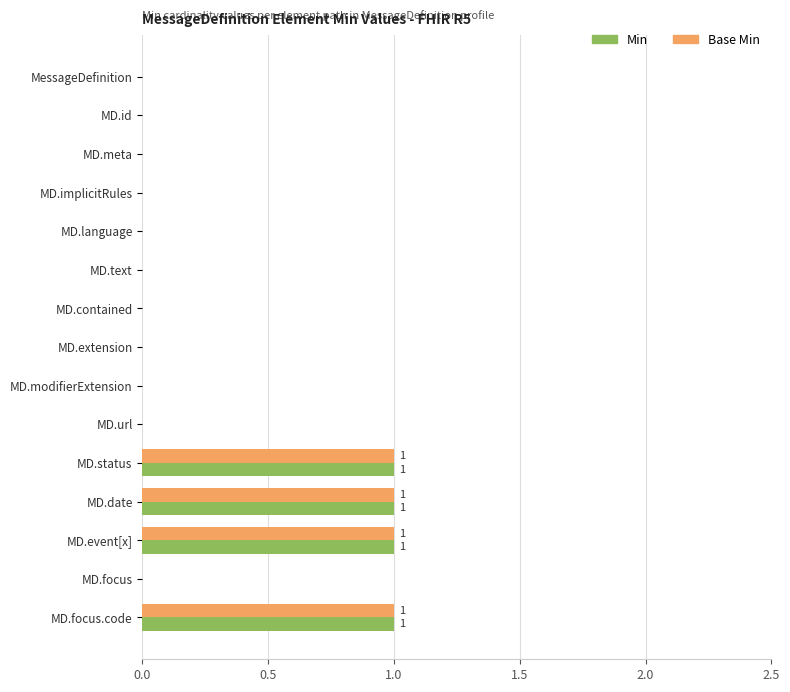

True or false: Base Min has a value of 0 at MD.implicitRules.

True